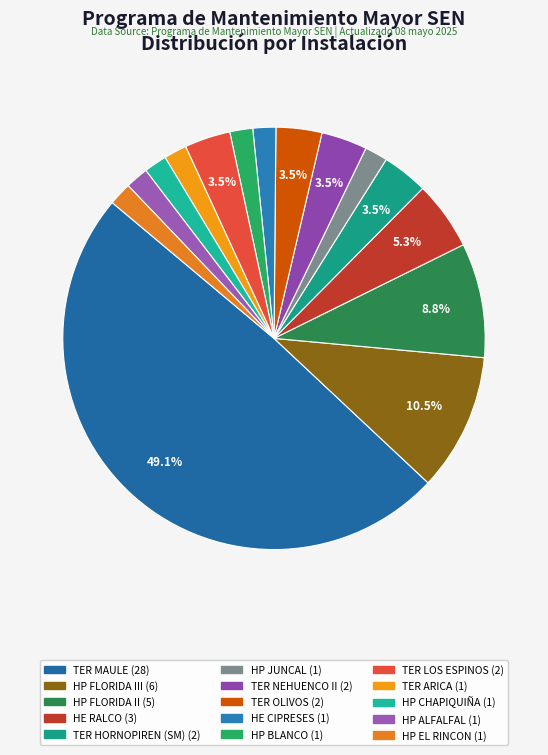

What is the smallest slice in the pie chart?

HP JUNCAL